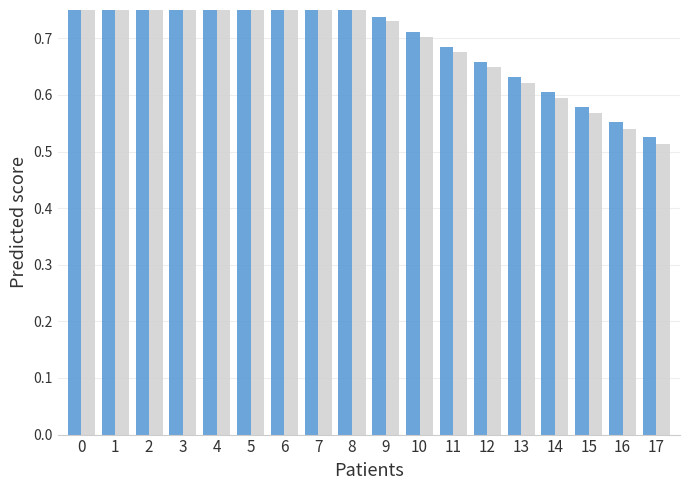

What is the value of the Secondary bar at the 2nd from the left?

0.9